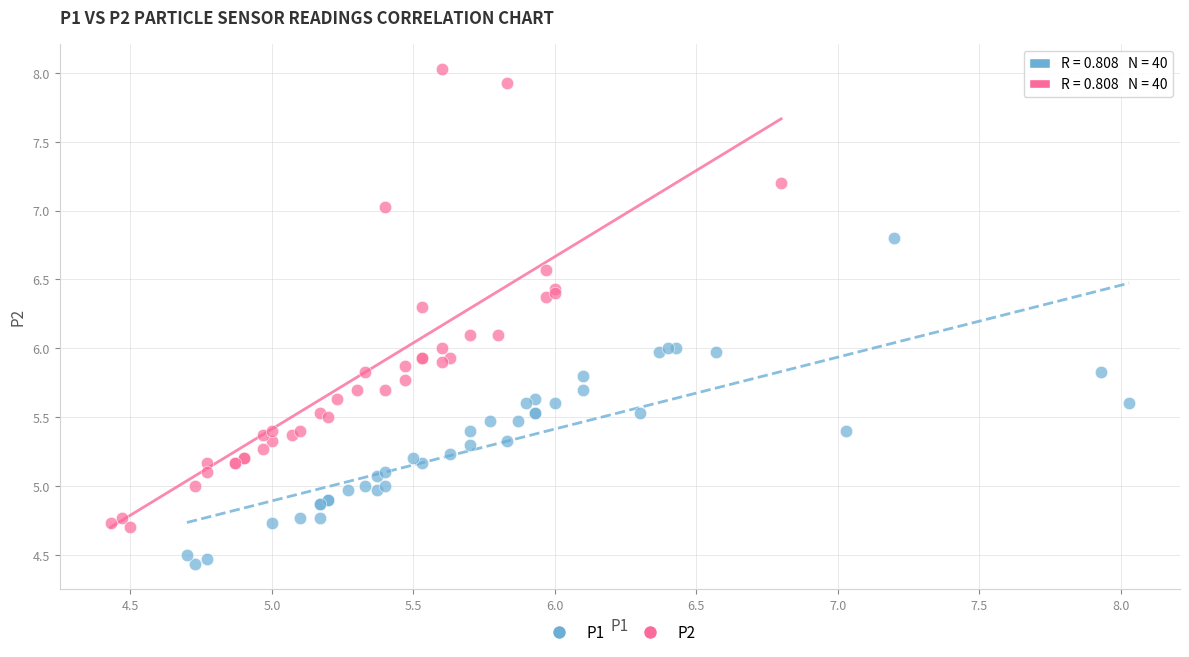

Which series has the widest spread of Y values?

P2